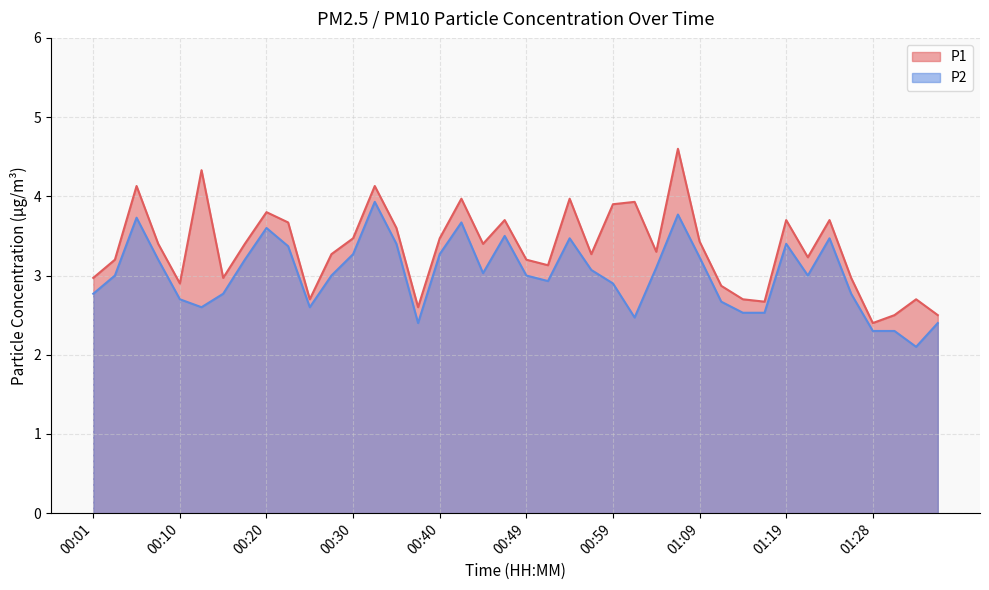

What are all the series names shown in the legend?

P1, P2